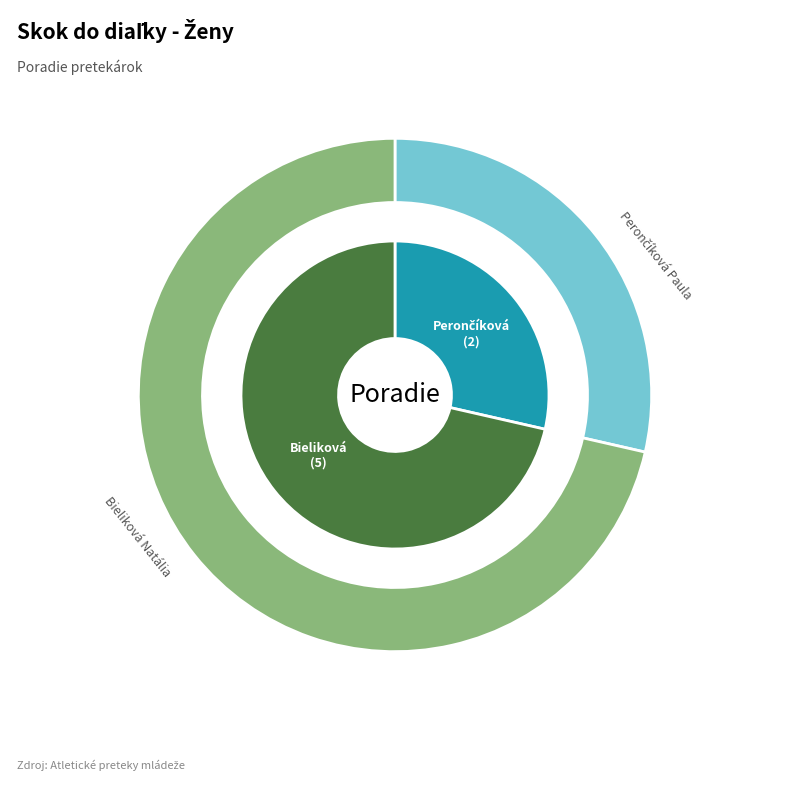

Count the number of slices in the pie.

2